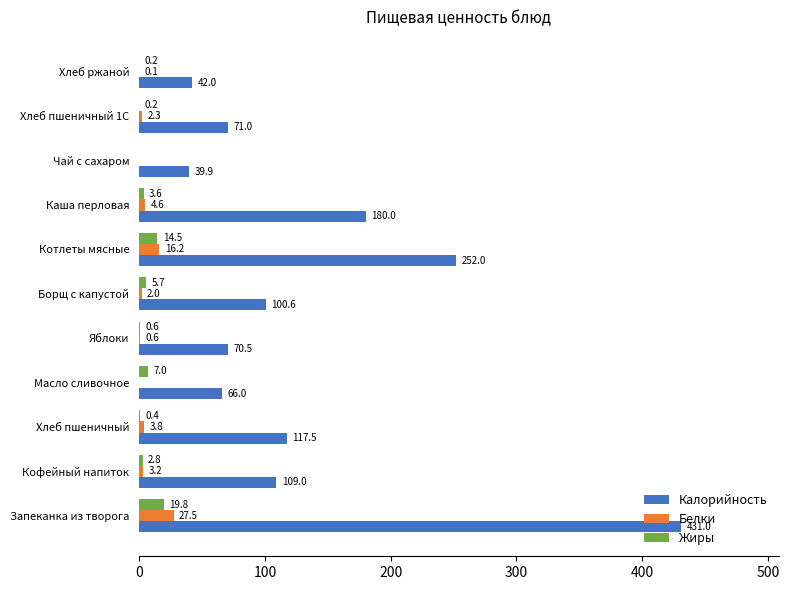

Which series has the largest total across all categories?

Калорийность